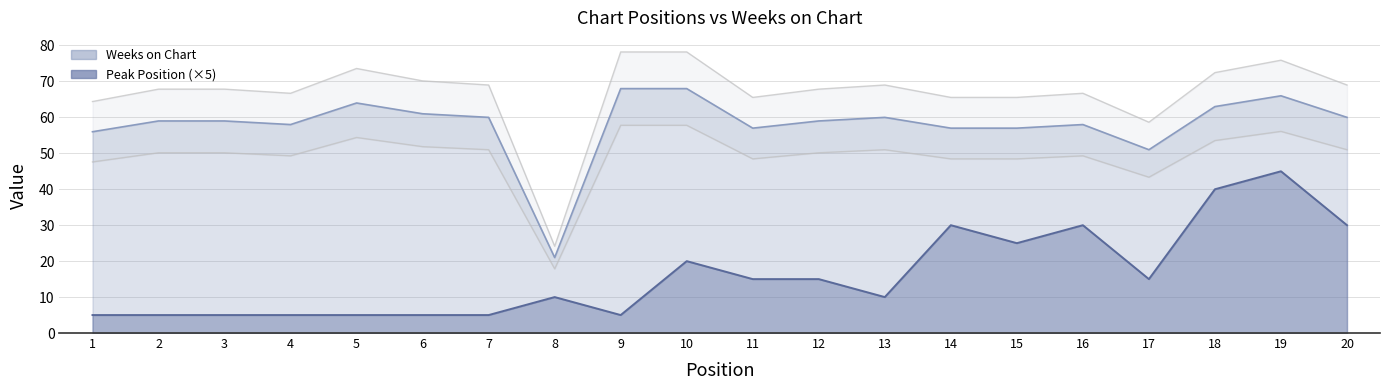

Is it true that Peak Position equals 10 at 8?

True